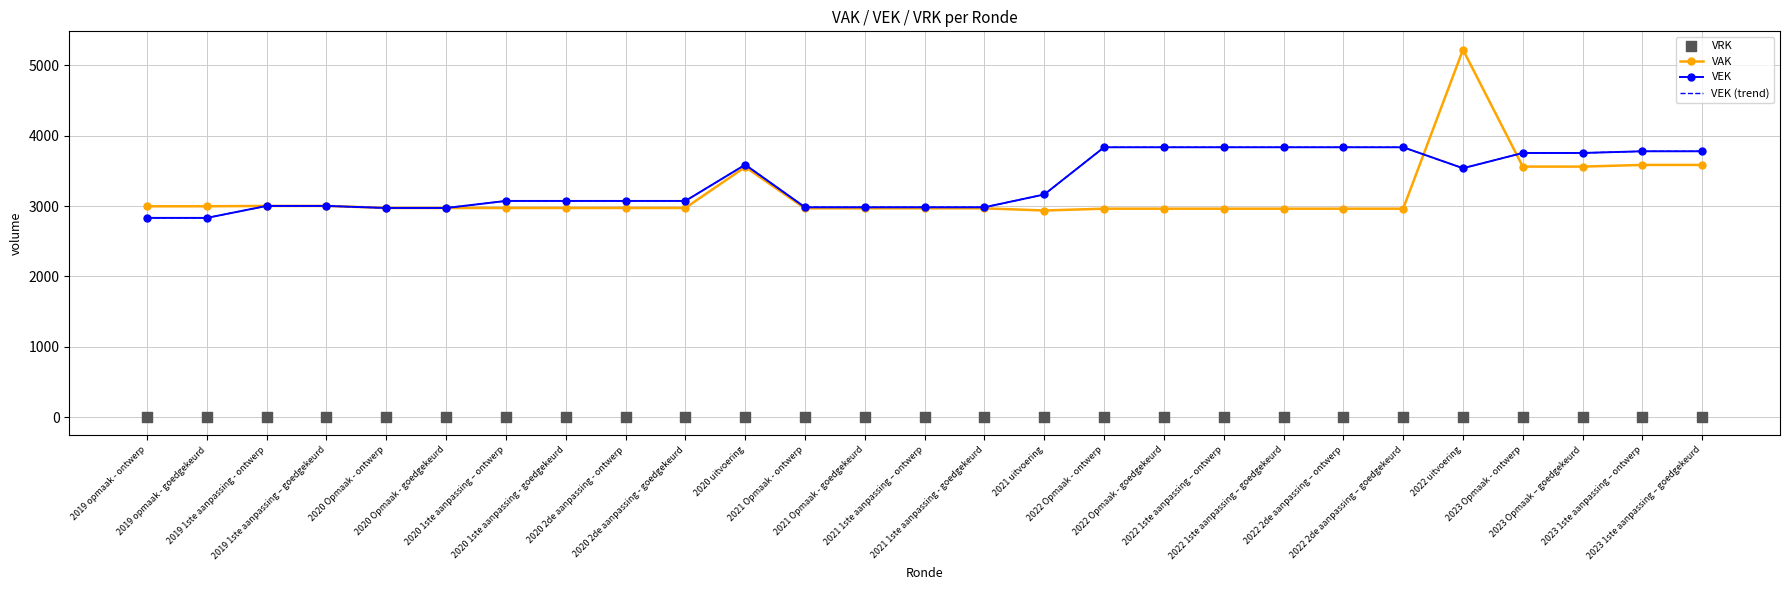

Which series has the largest Y range (max minus min)?

VAK